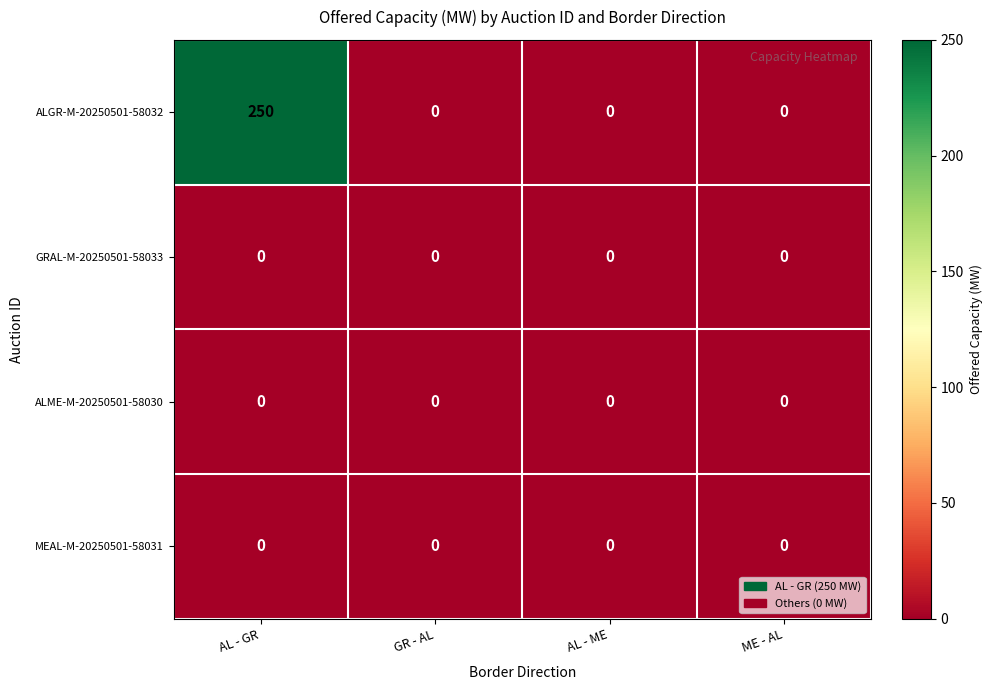

What is the maximum value shown in the chart?

250